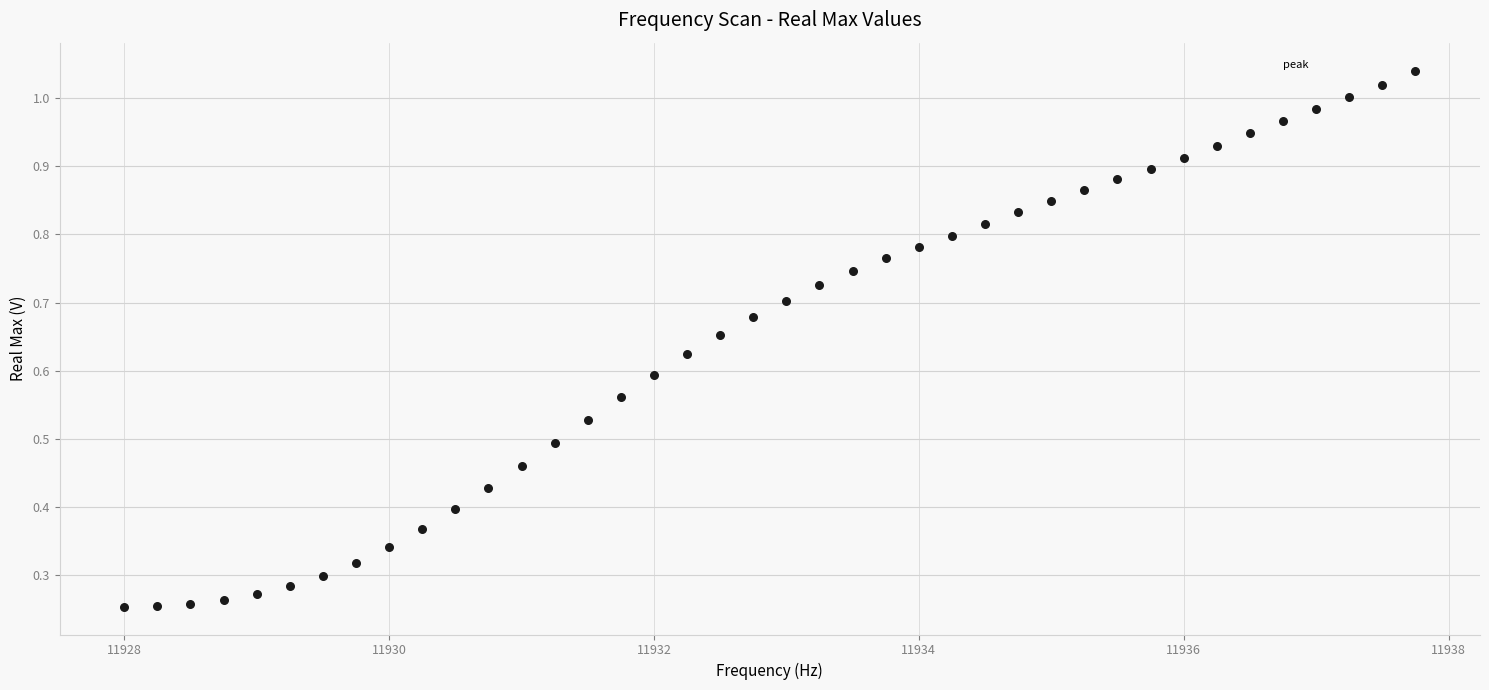

What is the range of X values (max minus min)?

9.8